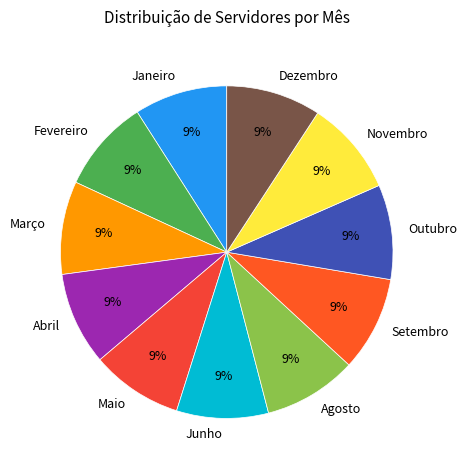

What percentage is the Novembro slice, to the nearest percent?

9%